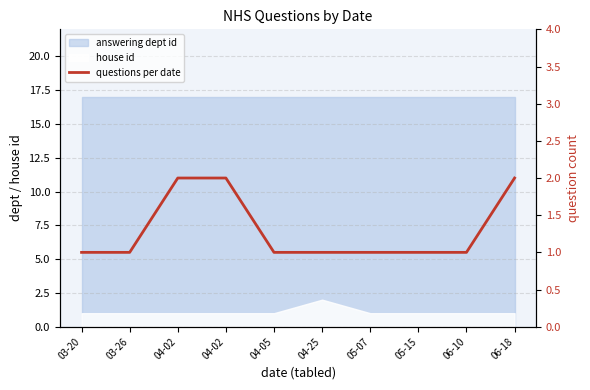

True or false: the data shows 1 at 04-25.

True